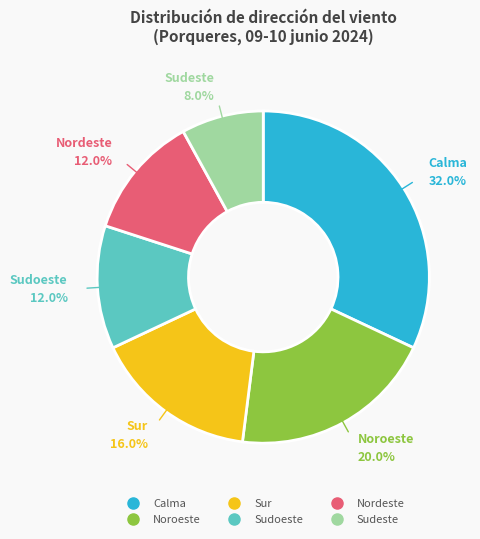

Is it true that Sudeste is 8% of the pie?

True